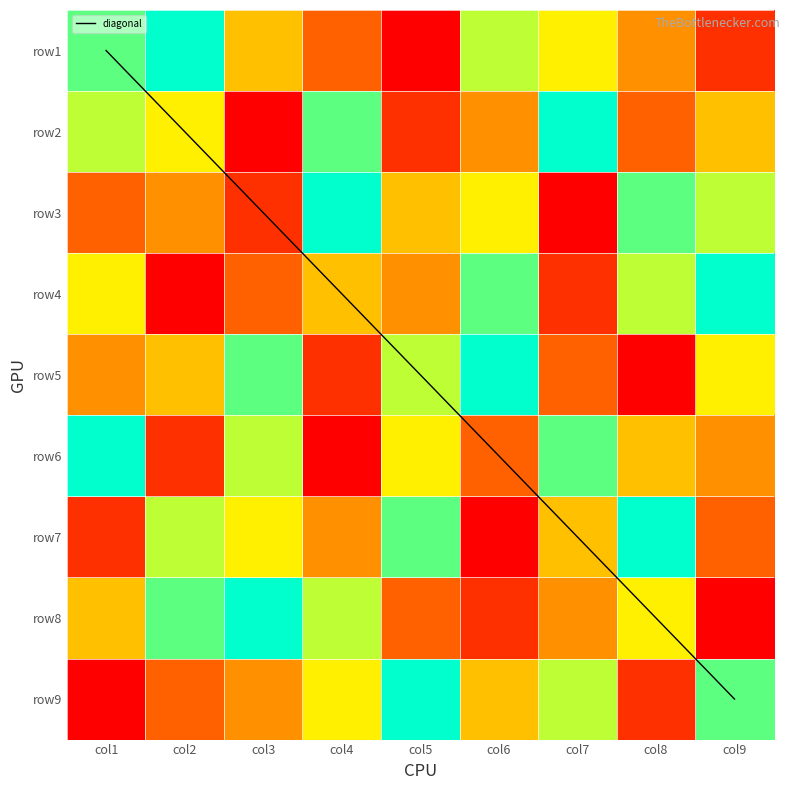

Reading left to right, extract all data points from this chart.

row1: col1=8	col2=9	col3=5	col4=3	col5=1	col6=7	col7=6	col8=4	col9=2
row2: col1=7	col2=6	col3=1	col4=8	col5=2	col6=4	col7=9	col8=3	col9=5
row3: col1=3	col2=4	col3=2	col4=9	col5=5	col6=6	col7=1	col8=8	col9=7
row4: col1=6	col2=1	col3=3	col4=5	col5=4	col6=8	col7=2	col8=7	col9=9
row5: col1=4	col2=5	col3=8	col4=2	col5=7	col6=9	col7=3	col8=1	col9=6
row6: col1=9	col2=2	col3=7	col4=1	col5=6	col6=3	col7=8	col8=5	col9=4
row7: col1=2	col2=7	col3=6	col4=4	col5=8	col6=1	col7=5	col8=9	col9=3
row8: col1=5	col2=8	col3=9	col4=7	col5=3	col6=2	col7=4	col8=6	col9=1
row9: col1=1	col2=3	col3=4	col4=6	col5=9	col6=5	col7=7	col8=2	col9=8